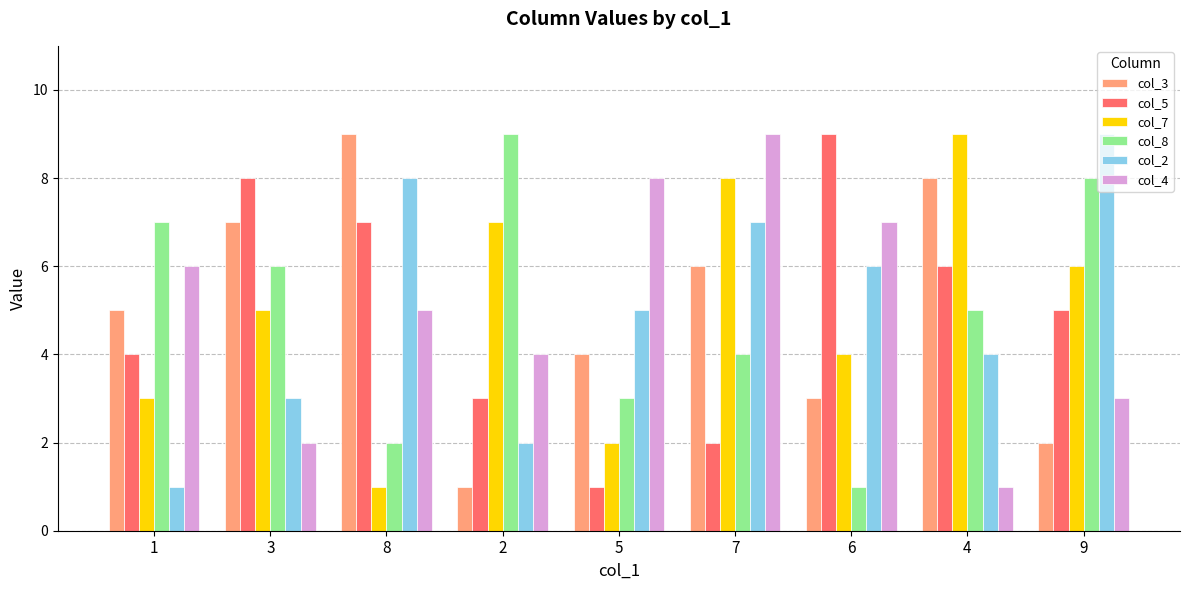

At which category is the sum across all series the highest?

7